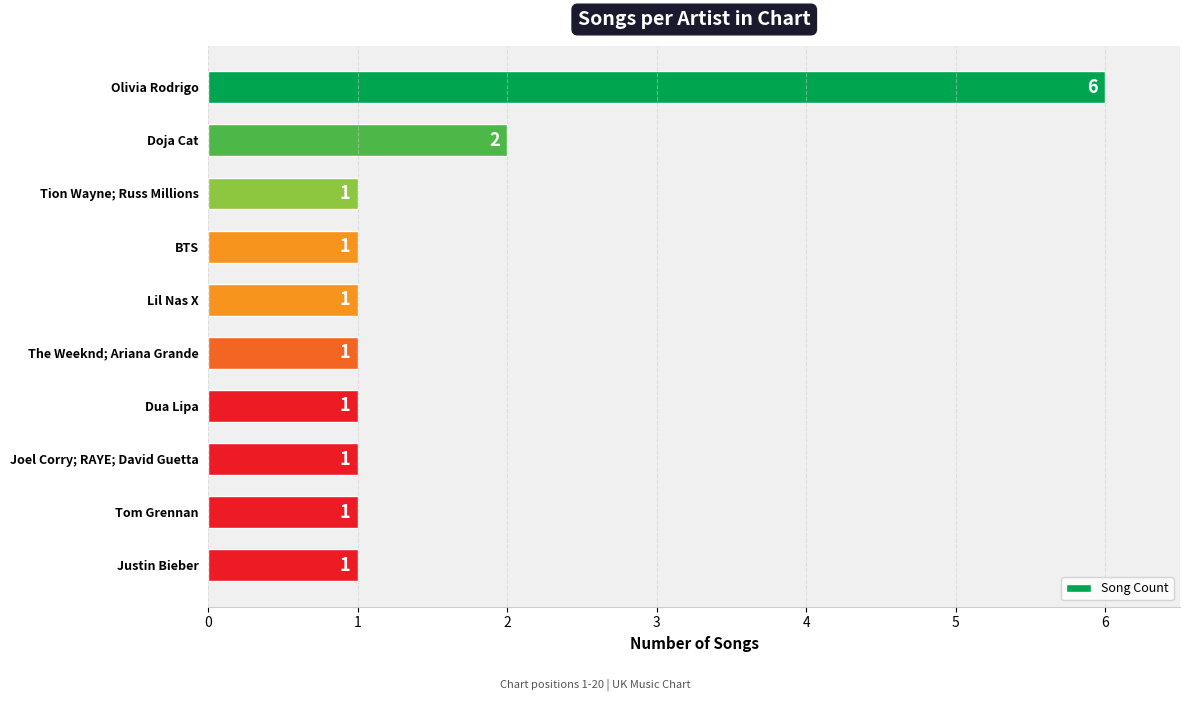

What is the smallest value displayed?

1